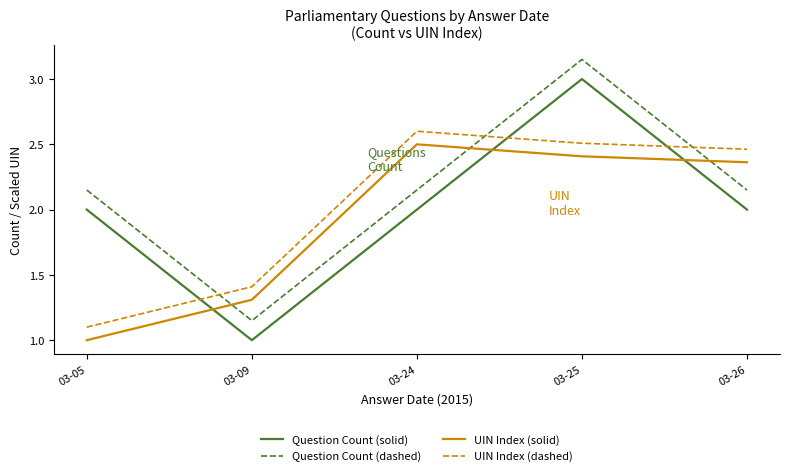

What is the difference between the highest and lowest values at 03-26?

0.5